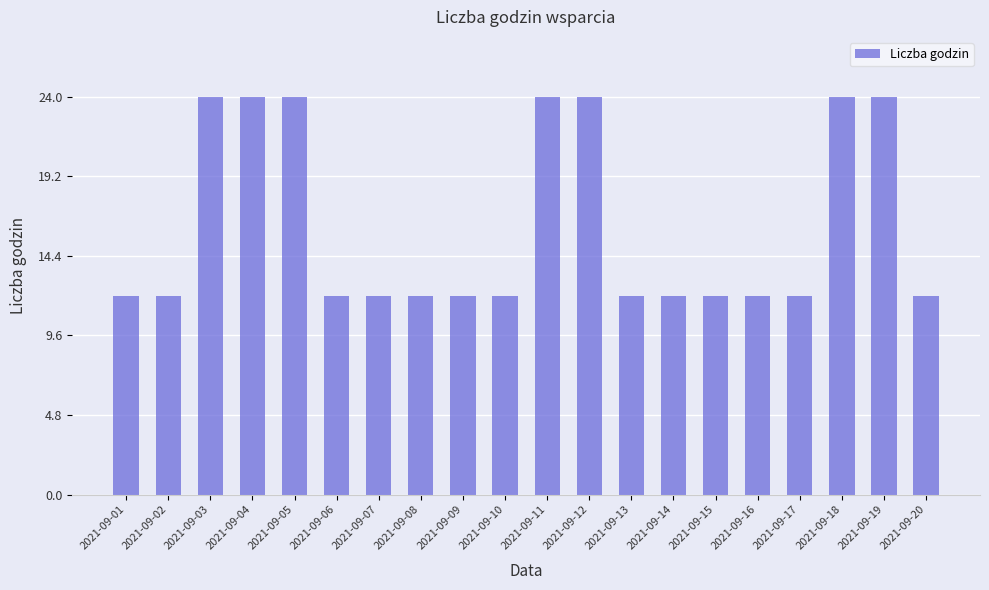

What is the value of the 7th bar from the left?

12